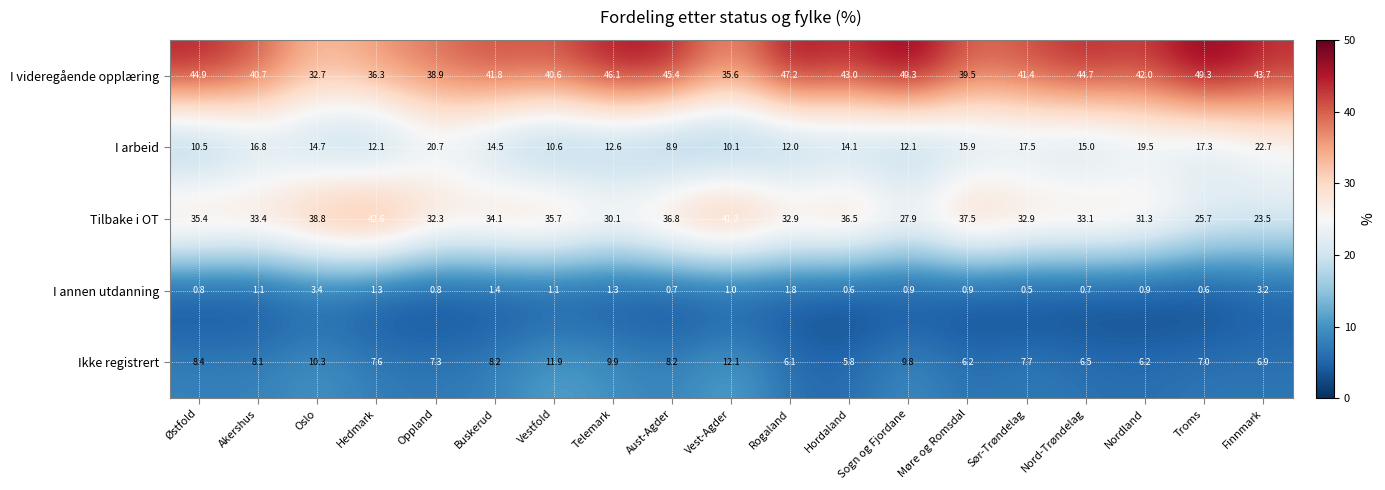

What is the difference between the highest and lowest values at Vest-Agder?

40.2